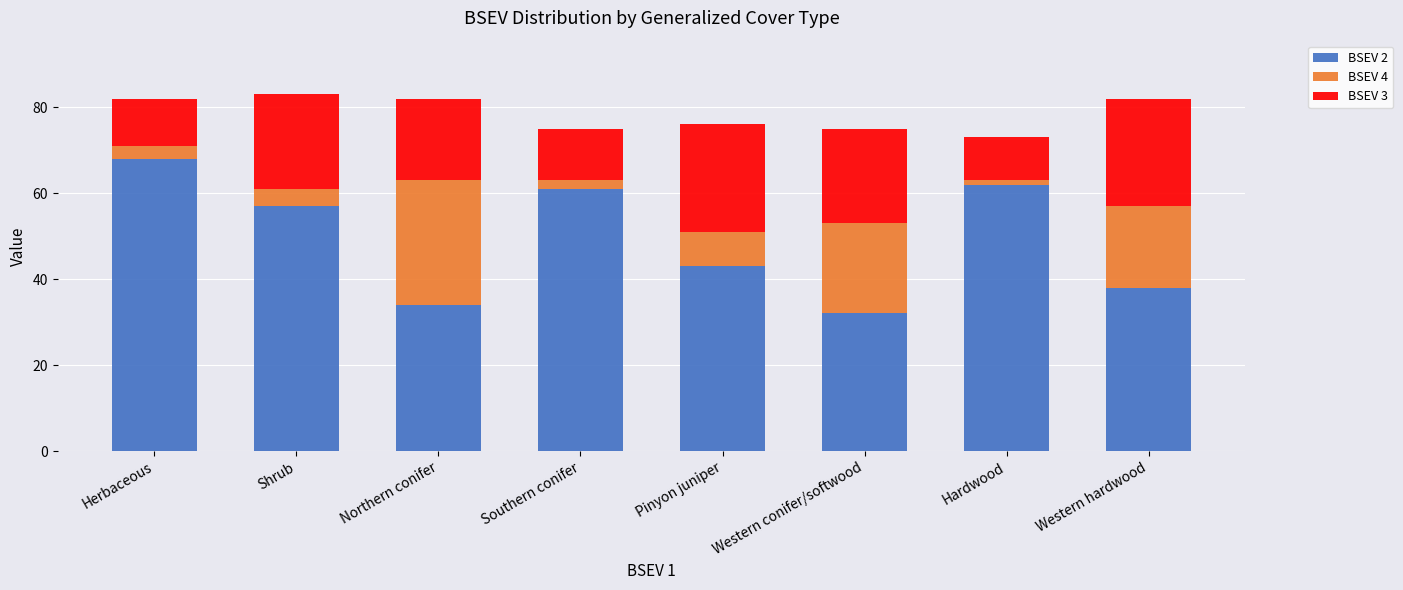

How many distinct data groups are displayed?

3